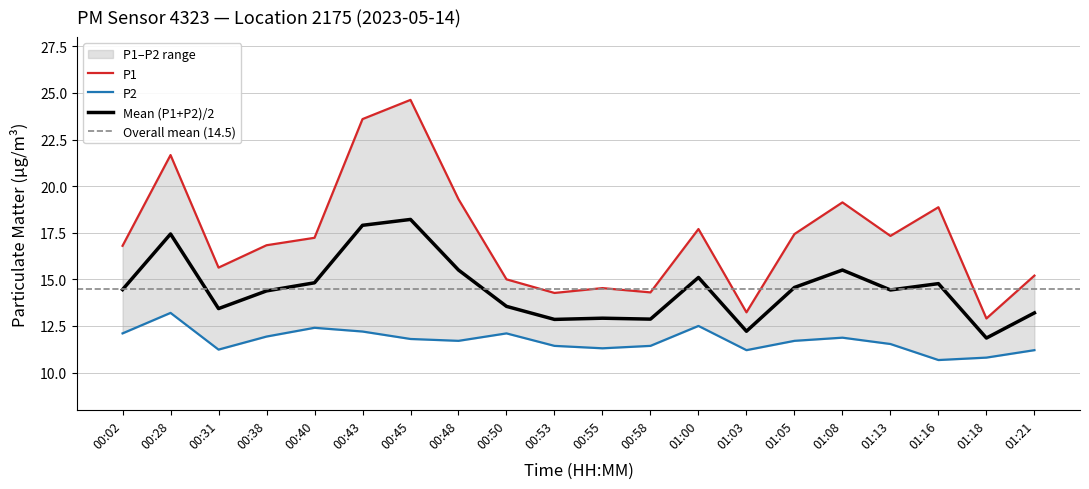

At which label does P2 first exceed 12?

00:02